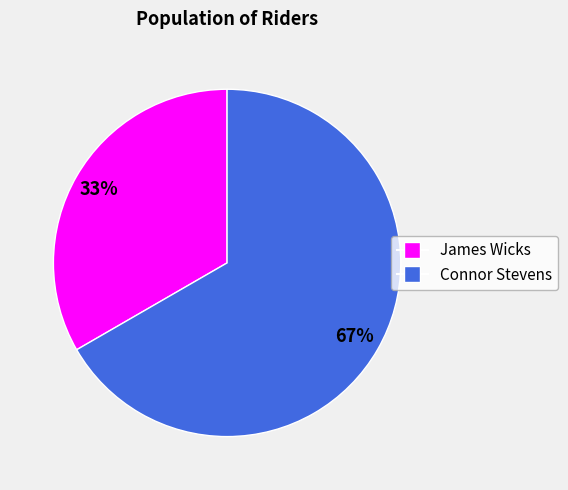

True or false: James Wicks accounts for 33% of the total.

True